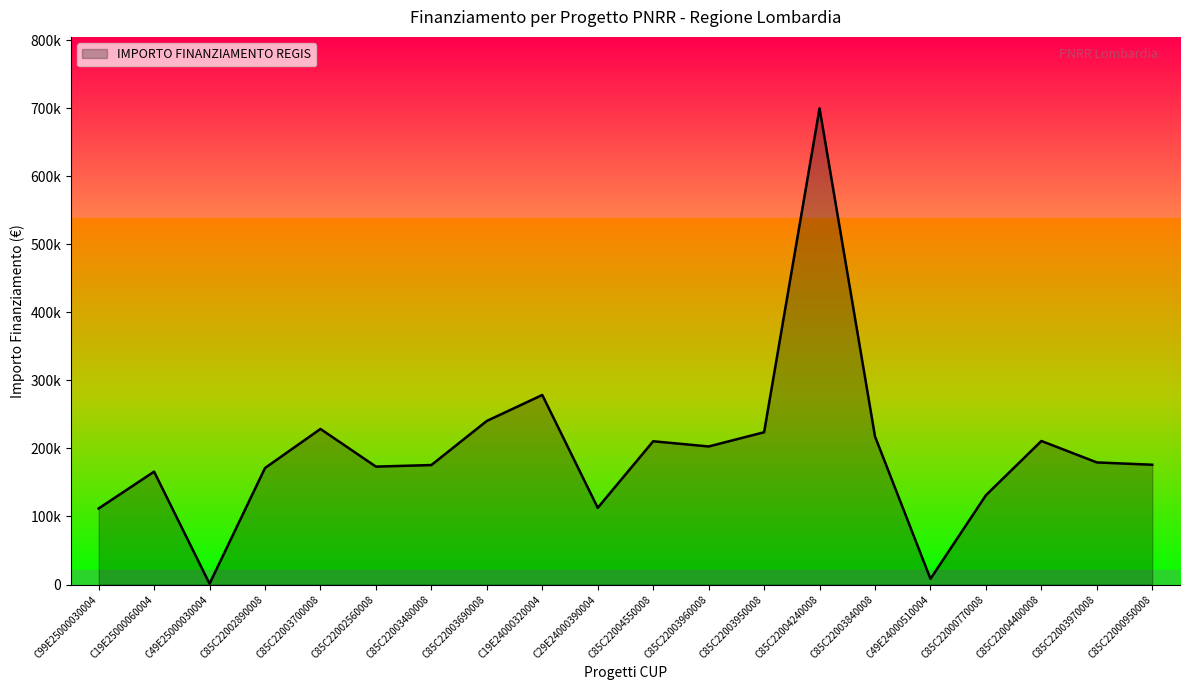

What is the sum of all values?

3919463.5